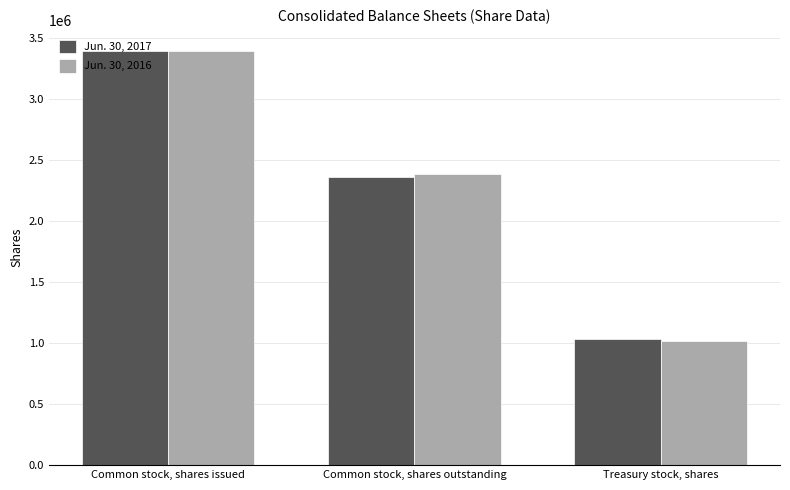

What is the spread (max minus min) of values at Common stock, shares outstanding?

22002